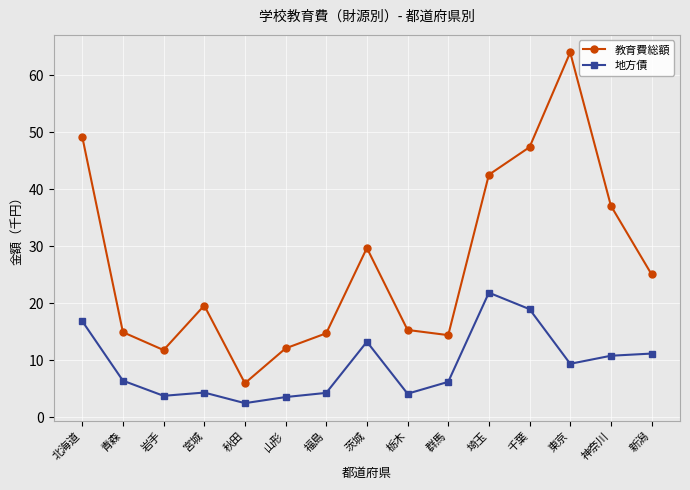

List the series in order of their peak value, highest first.

教育費総額, 地方債